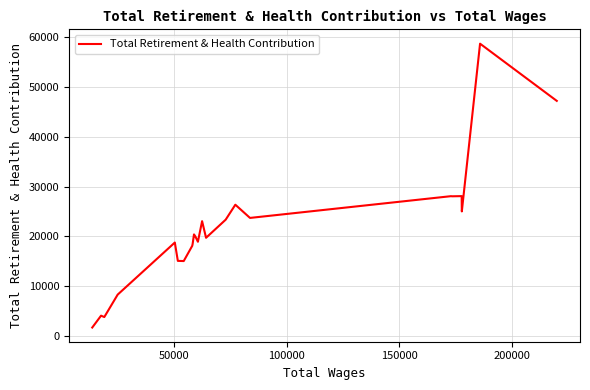

What is the difference between the maximum and minimum values?

56920